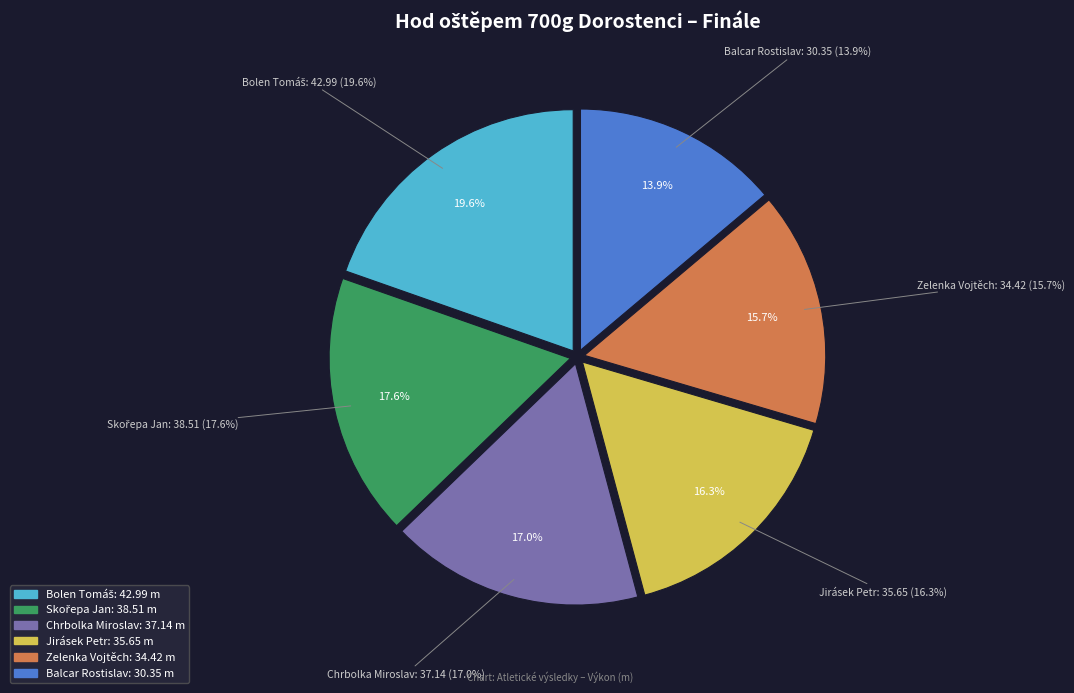

True or false: Jirásek Petr accounts for 24% of the total.

False